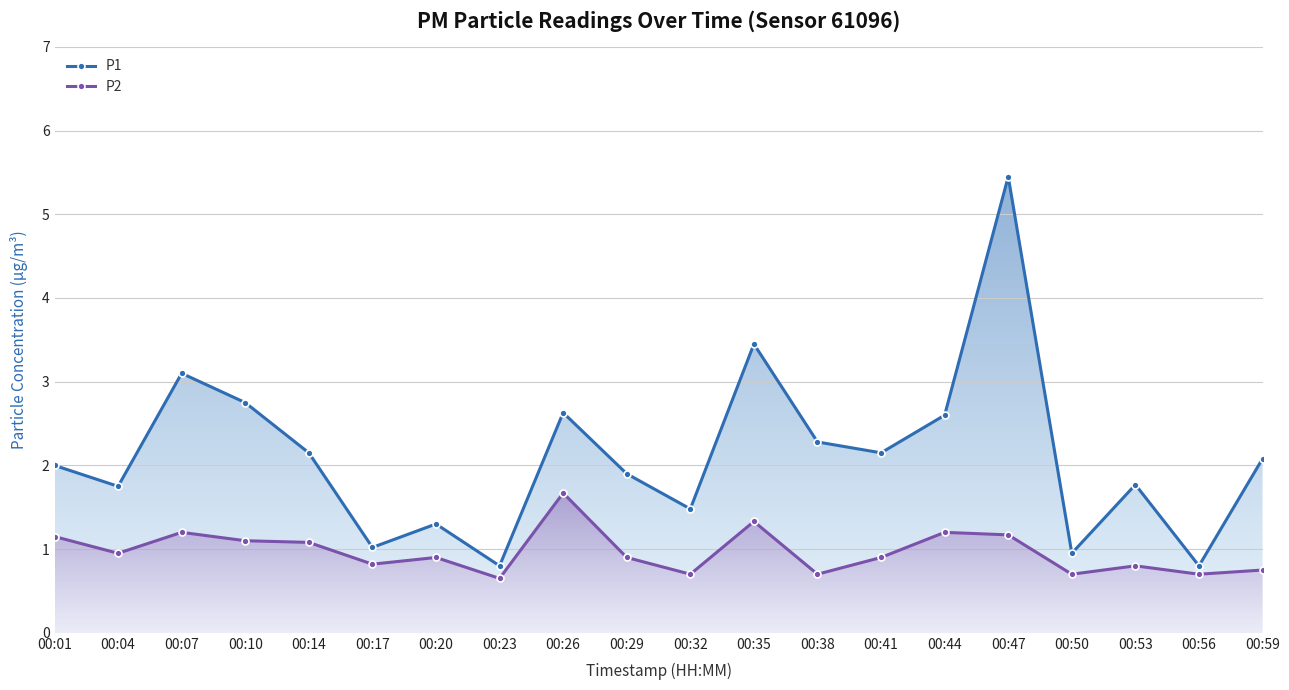

What is the value of the P1 point at the 13th from the left?

2.3